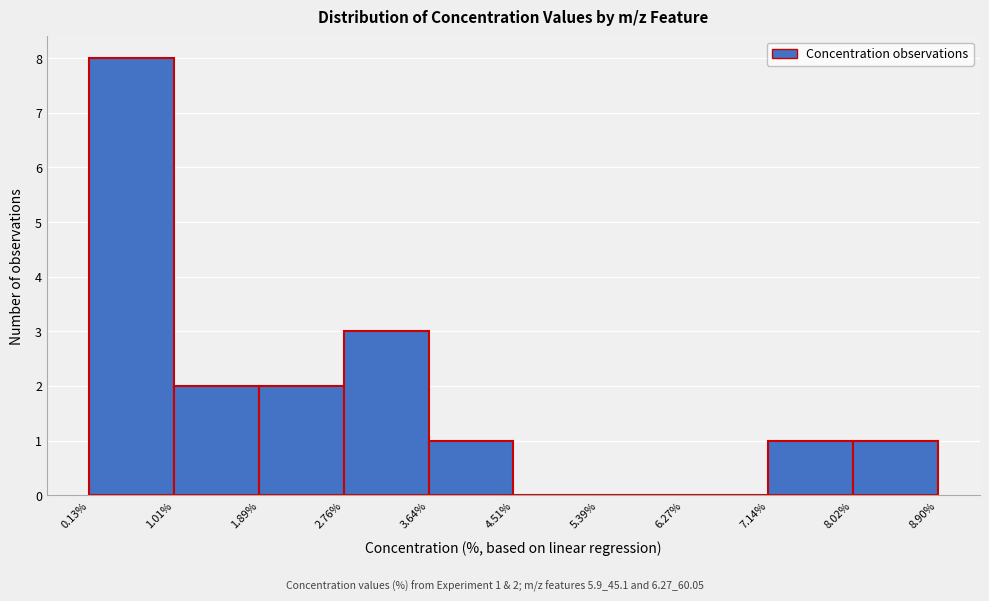

Which range on the x-axis has the tallest bar?

0.13% to 1.01%